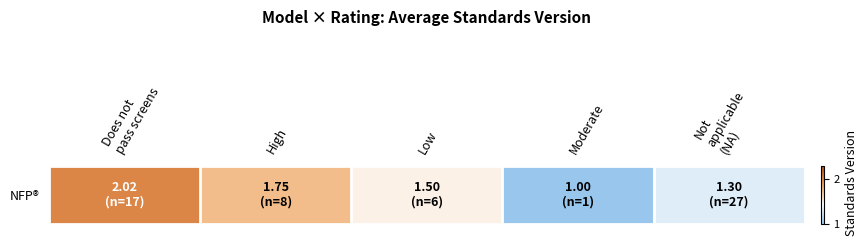

How many distinct data groups are displayed?

1